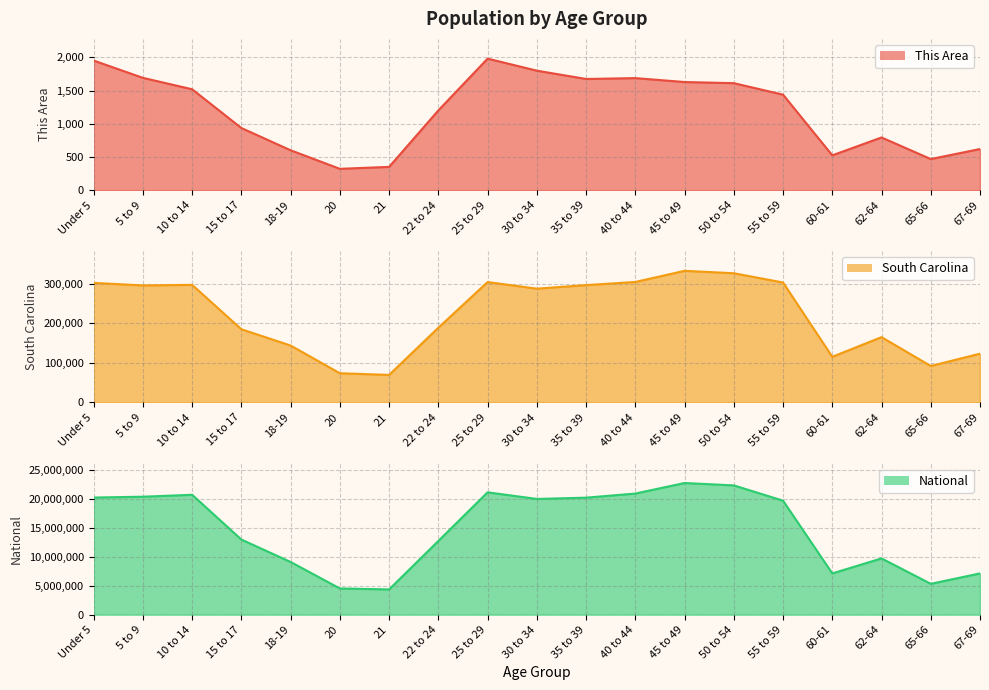

Rank the series by their maximum value, from highest to lowest.

National, South Carolina, This Area